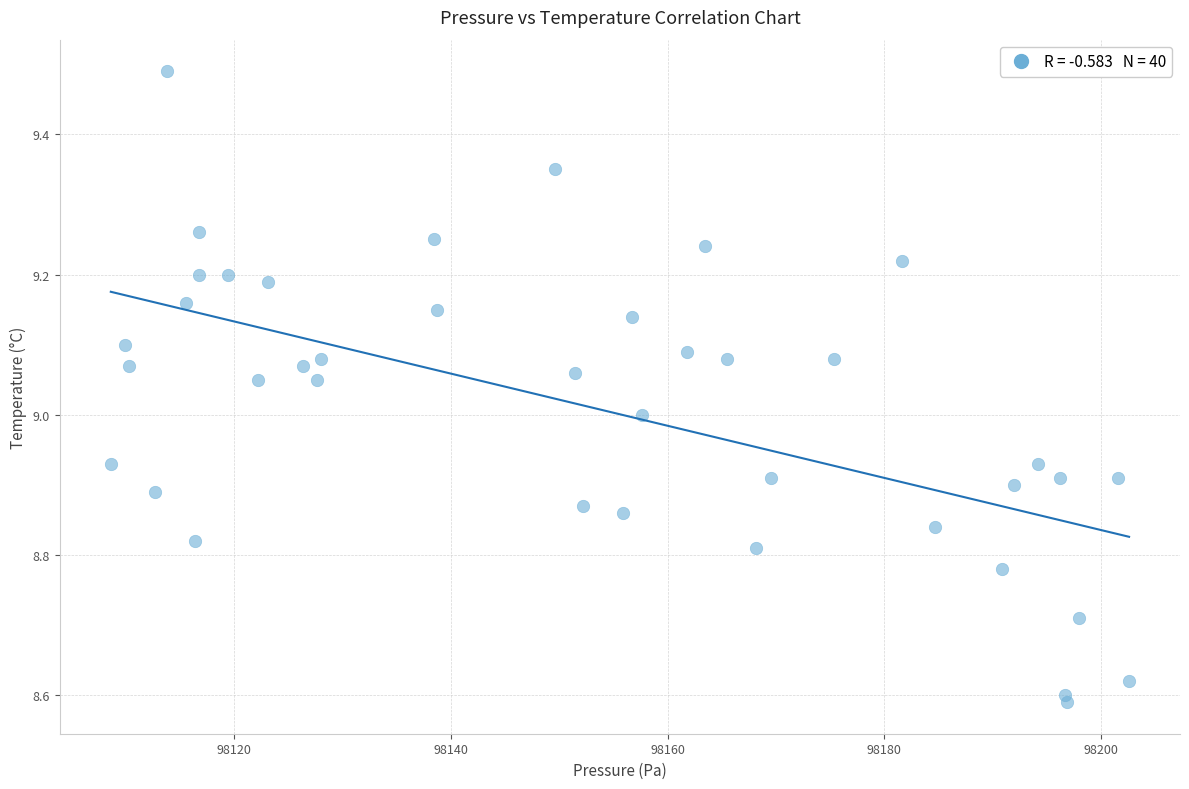

What is the range of Y values (max minus min)?

0.9